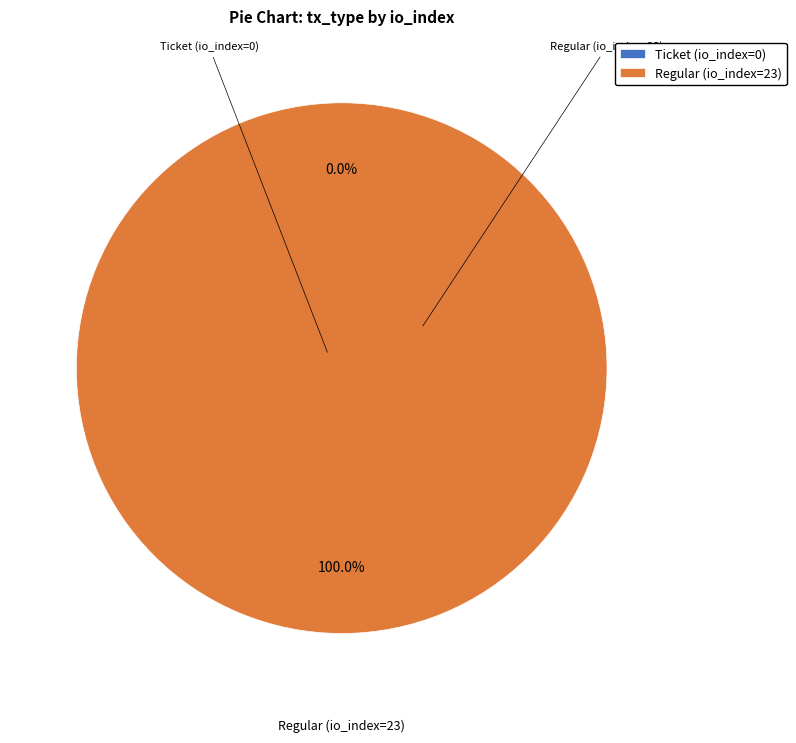

Rank the categories by value from lowest to highest.

Ticket (io_index=0), Regular (io_index=23)